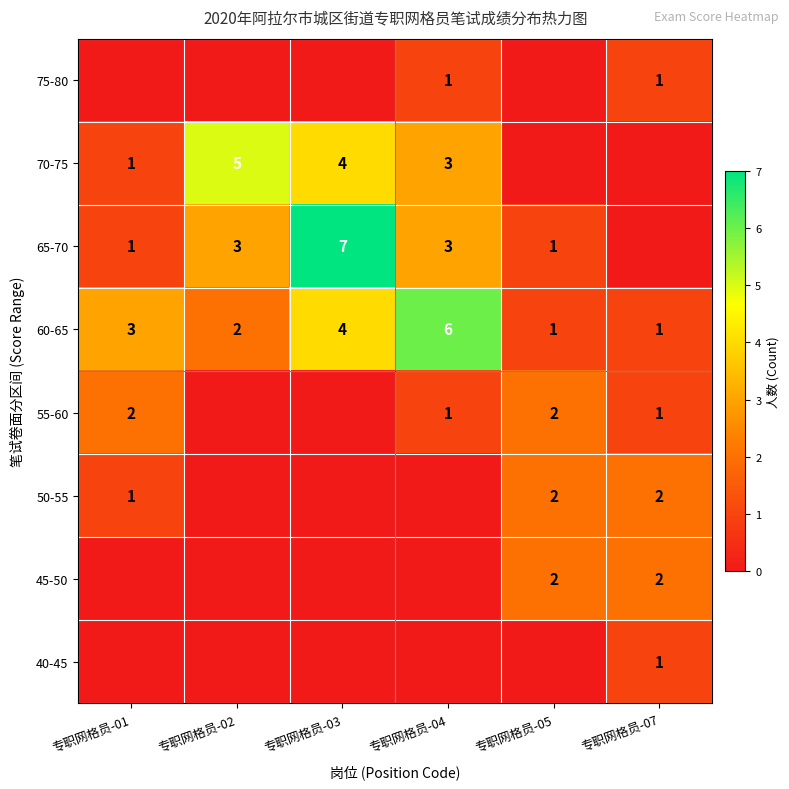

Is it true that 75-80 equals 0 at 专职网格员-04?

False